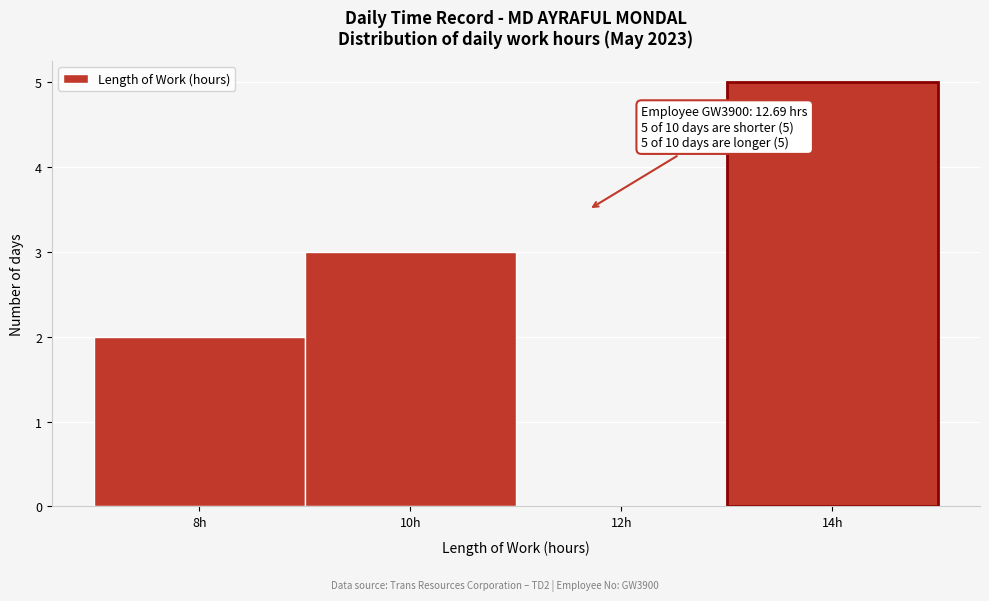

Reading left to right, transcribe all the data shown in this chart.

8h=2	10h=3	12h=0	14h=5